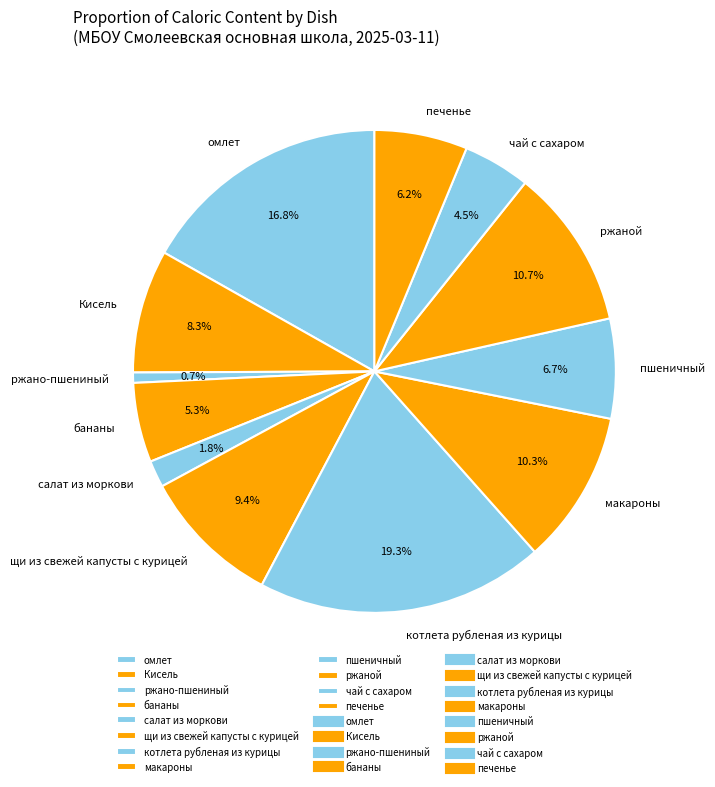

Does пшеничный represent more than half of the total?

No